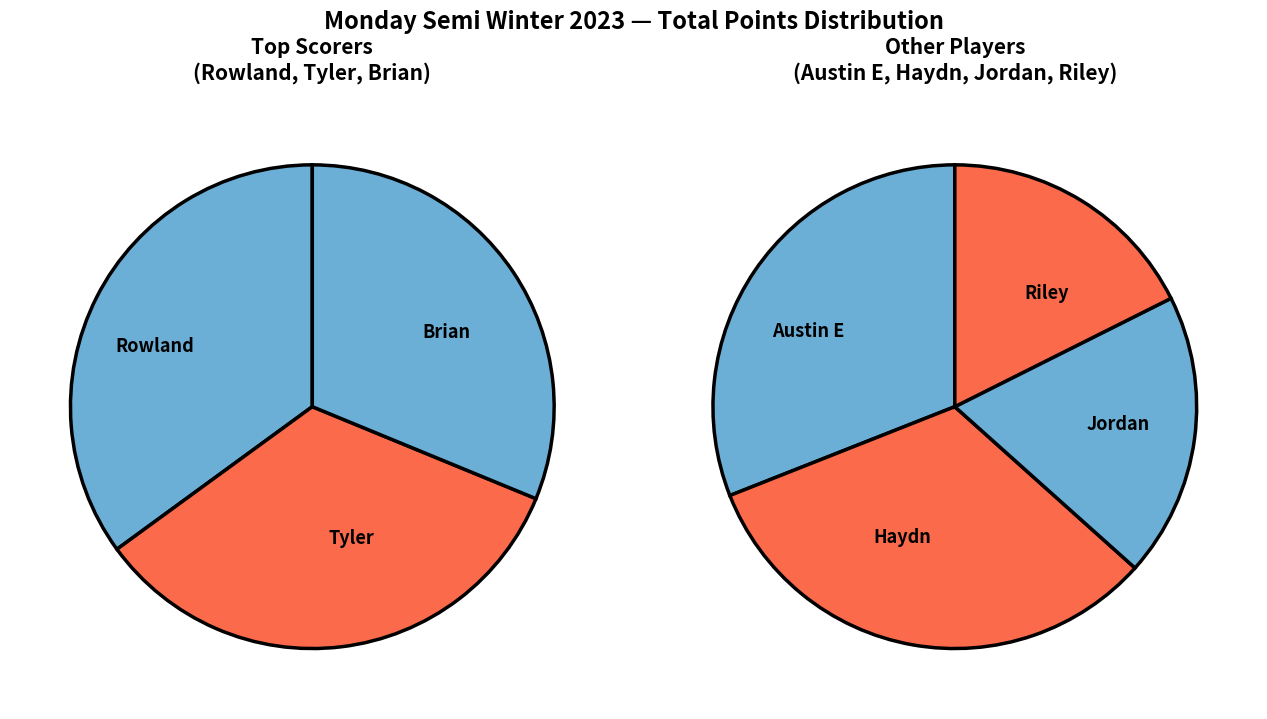

How many segments does this pie chart have?

7